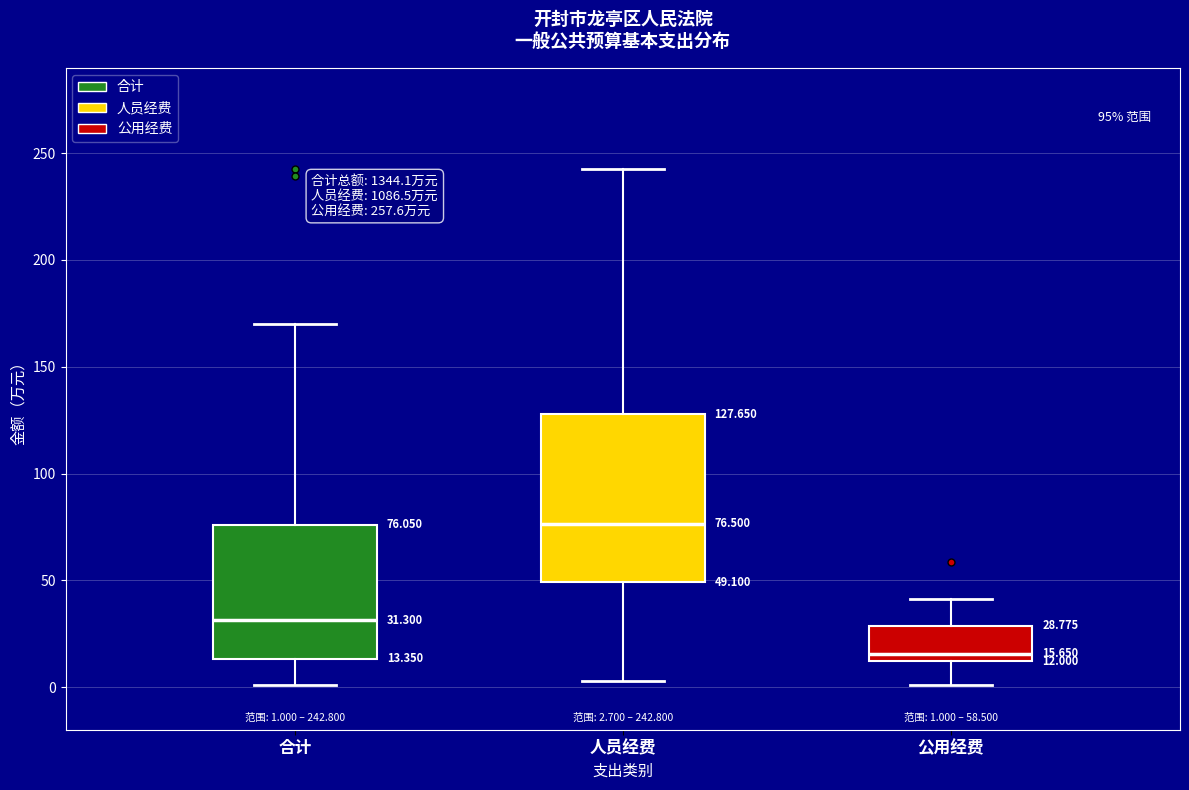

Which box is the tallest, from its lower edge to its upper edge?

人员经费